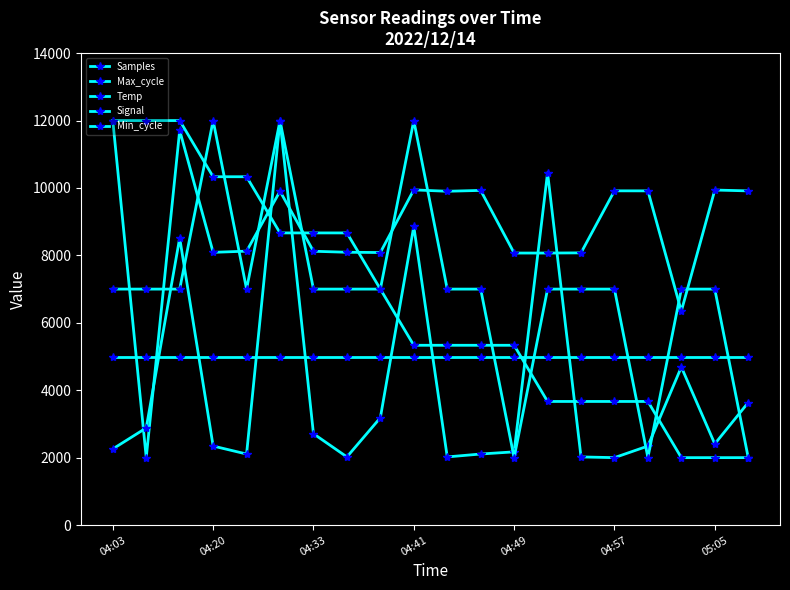

How many intersections are there between Temp and Signal?

8